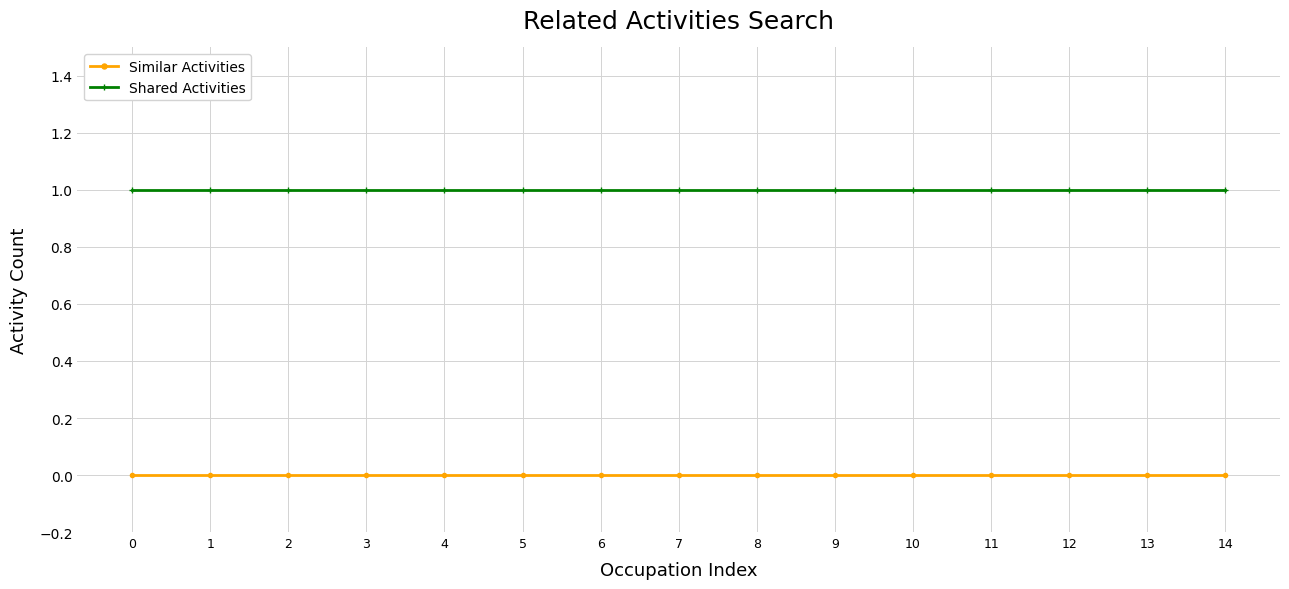

Reading left to right, extract all data points from this chart.

Similar Activities: 0=0	1=0	2=0	3=0	4=0	5=0	6=0	7=0	8=0	9=0	10=0	11=0	12=0	13=0	14=0
Shared Activities: 0=1	1=1	2=1	3=1	4=1	5=1	6=1	7=1	8=1	9=1	10=1	11=1	12=1	13=1	14=1